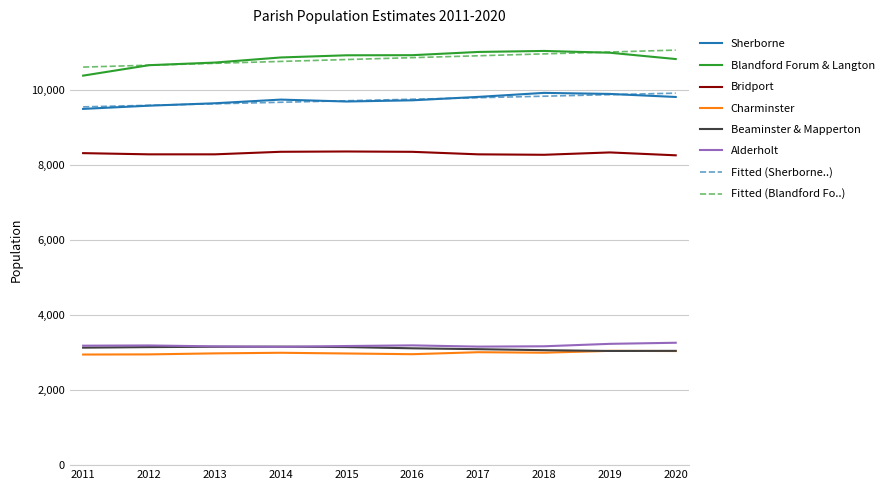

How many lines are shown in the chart?

8